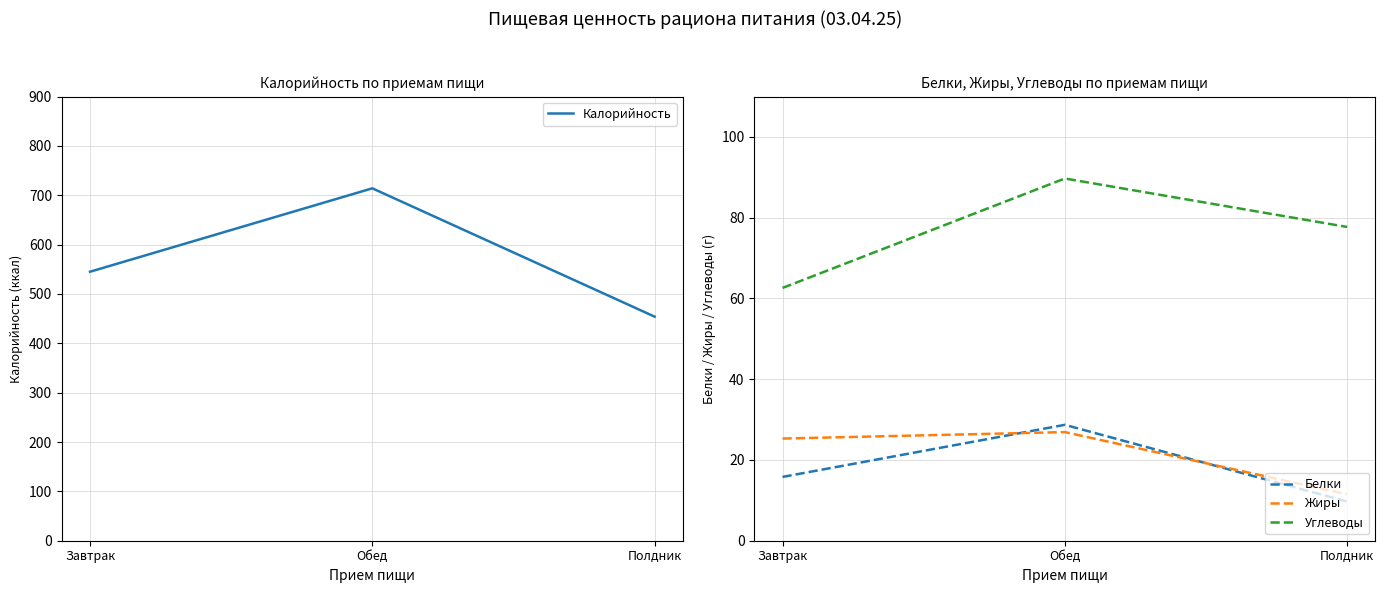

True or false: Жиры has a value of 16.3 at Полдник.

False